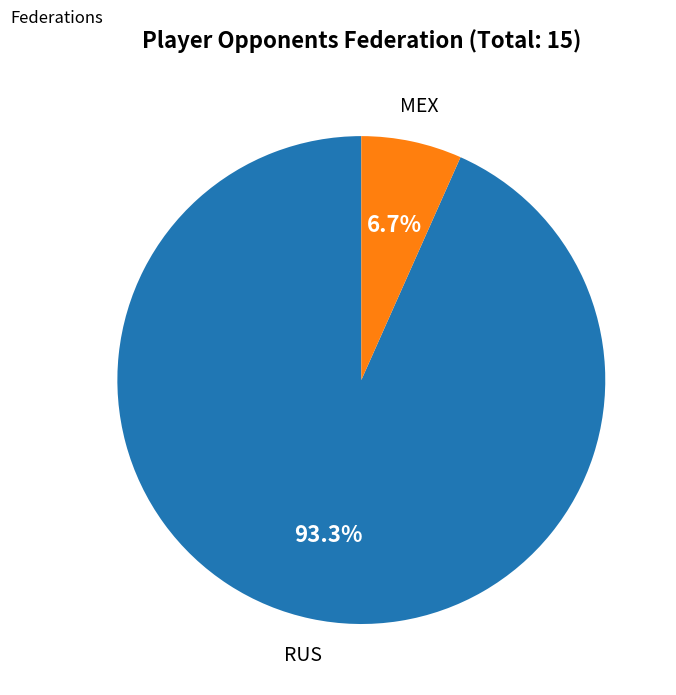

Is there a majority slice in this chart?

Yes